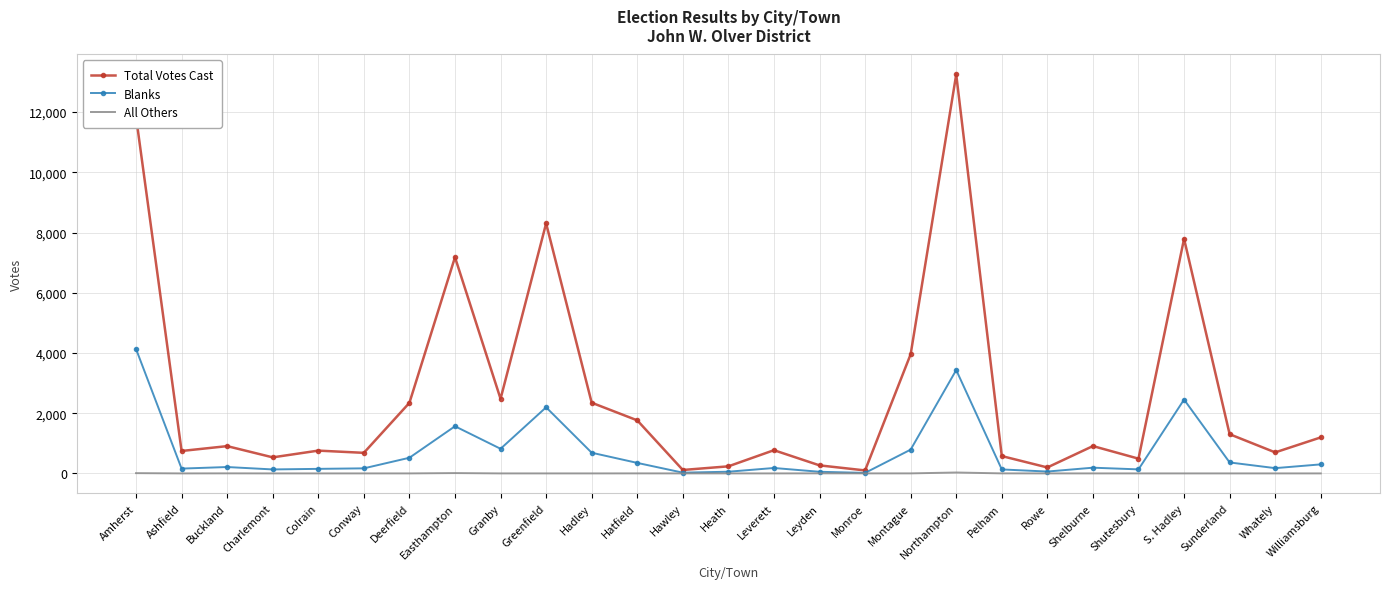

What is the difference between the maximum and minimum values in the All Others series?

30